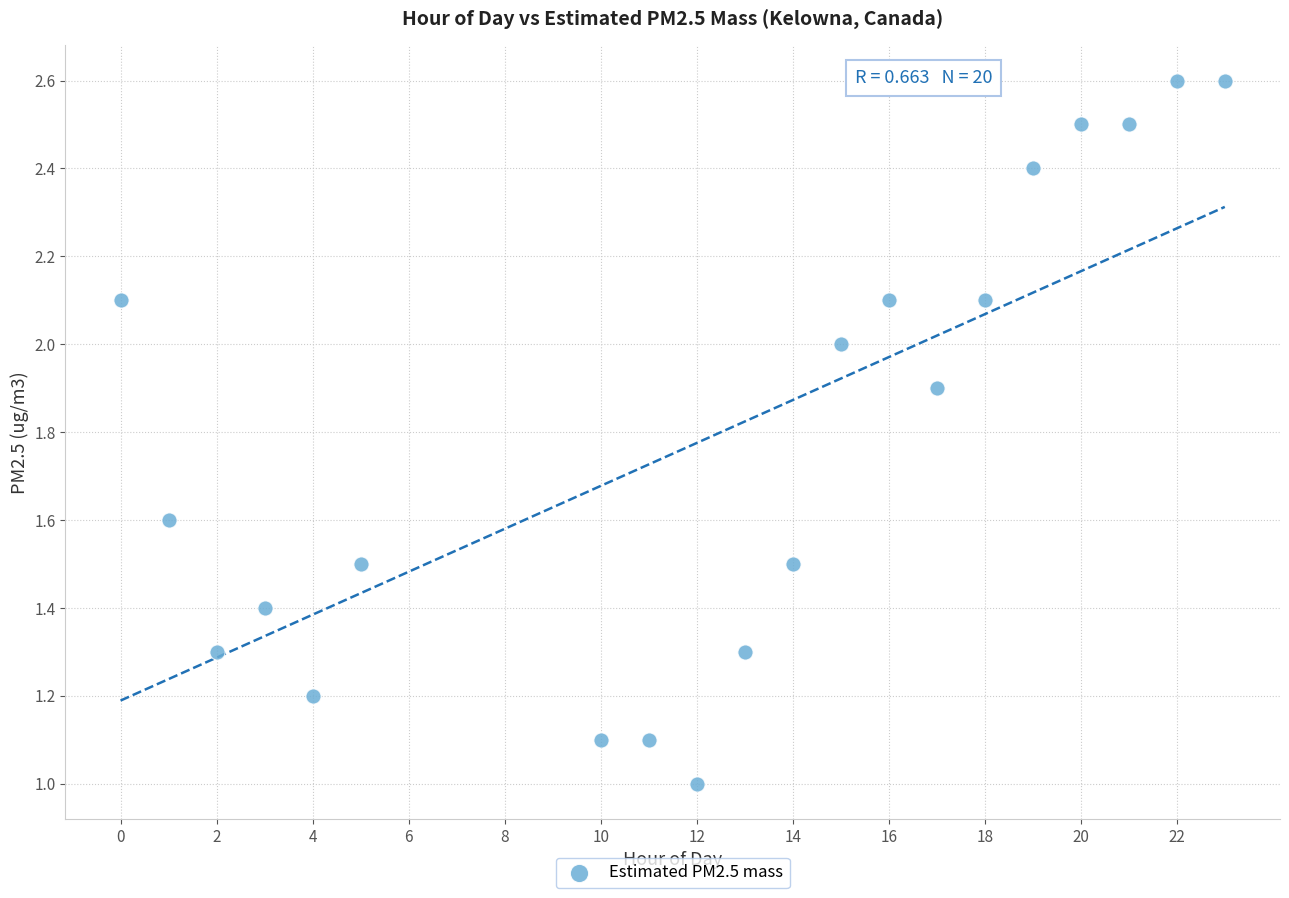

What is the range of Y values (max minus min)?

1.6